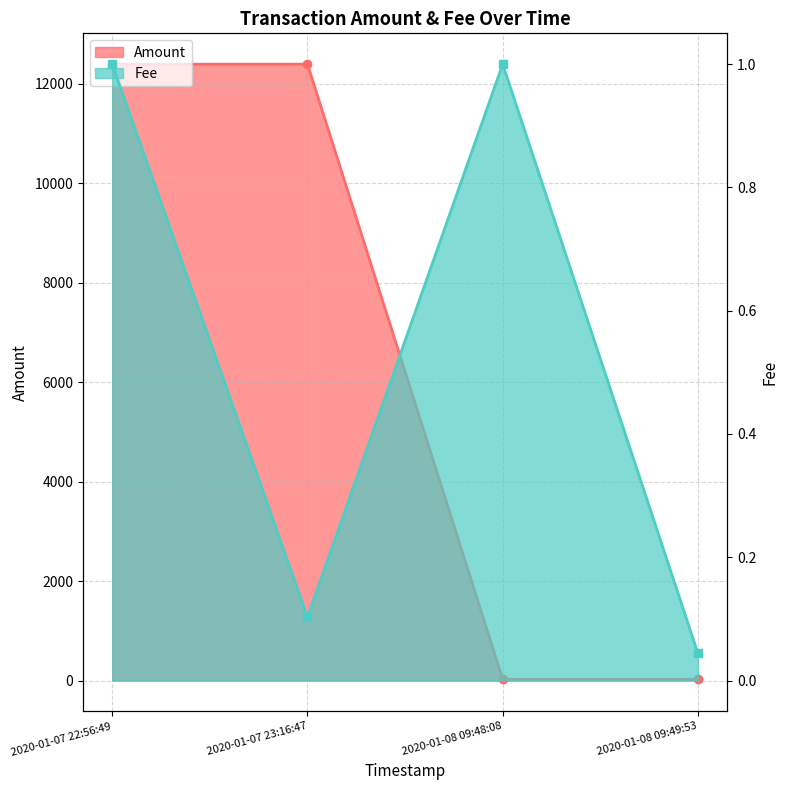

Which category has the lowest value in the Fee series?

2020-01-08 09:49:53